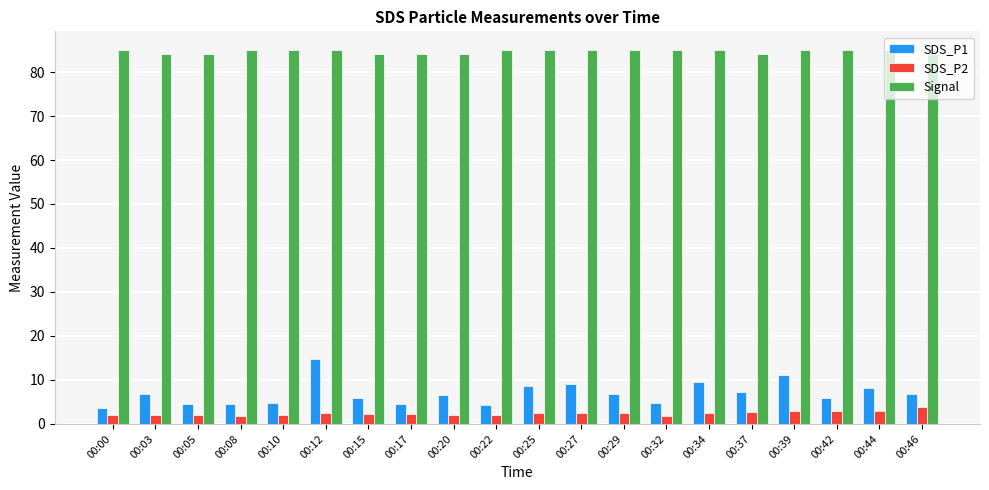

At which category is the sum across all series the highest?

00:12